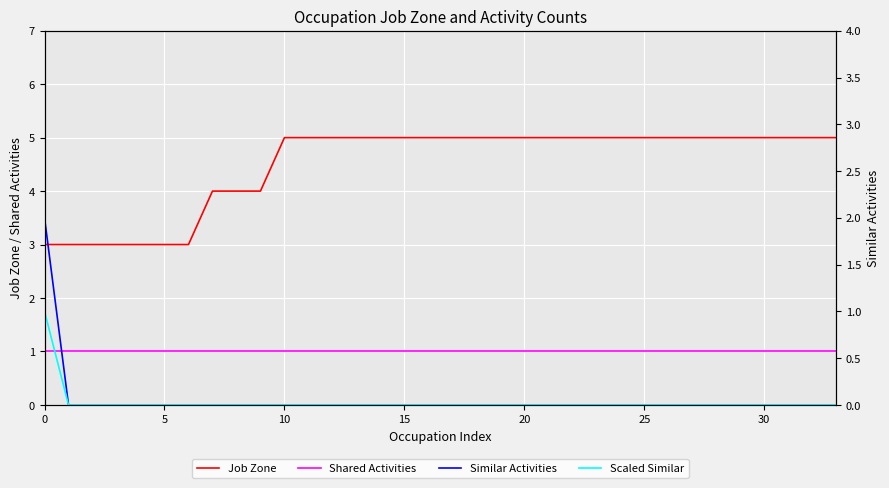

What are all the series names shown in the legend?

Job Zone, Shared Activities, Similar Activities, Scaled Similar